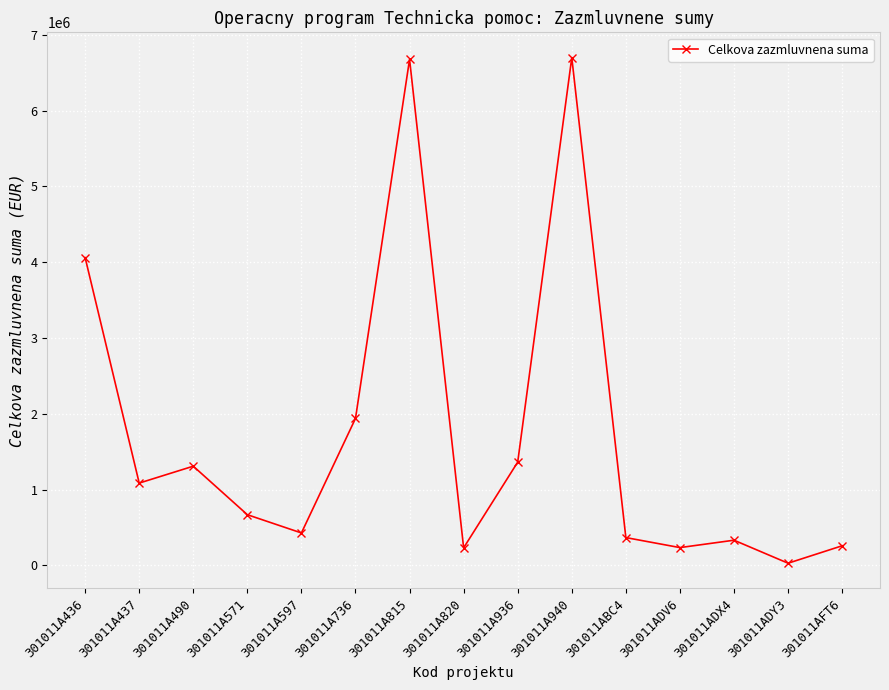

How many interior local valleys (lower than both neighbors) does the data have?

5